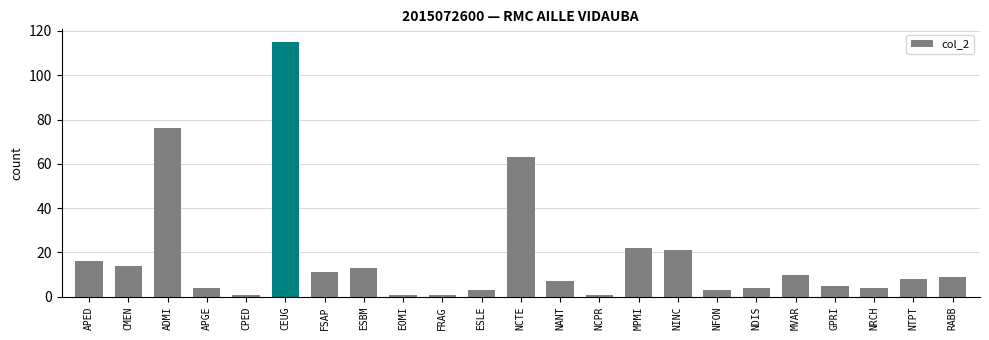

The value at MPMI is 22. True or false?

True